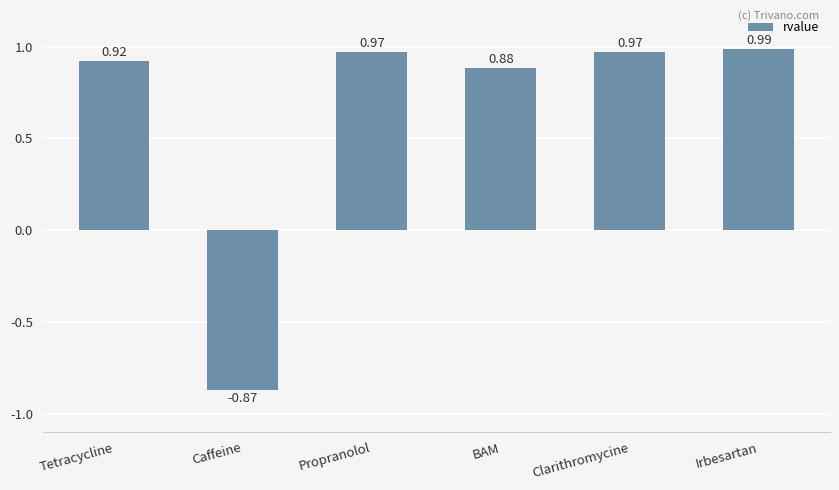

Which label corresponds to the smallest value in the chart?

Caffeine